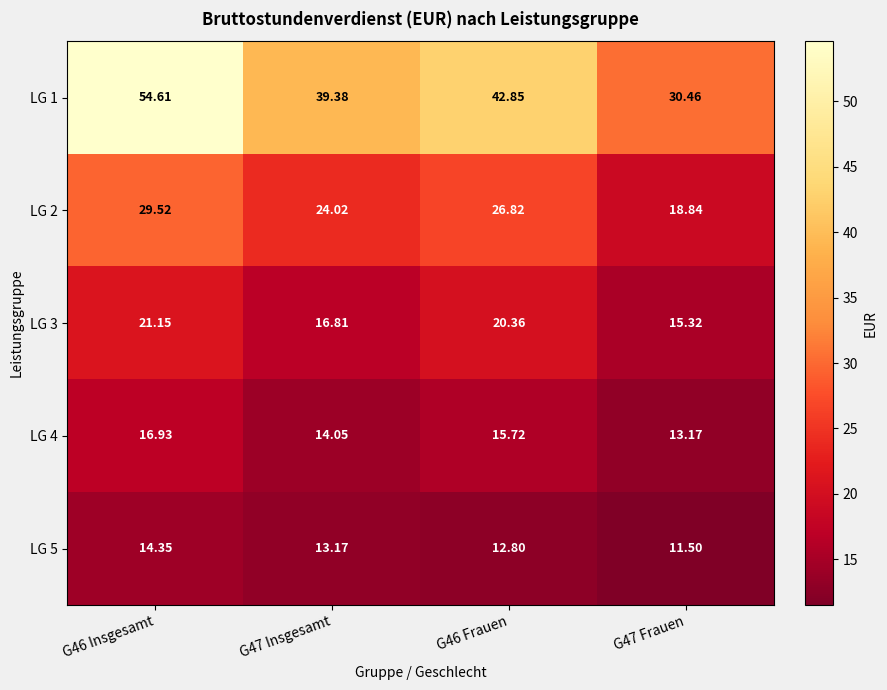

At how many categories does at least one series exceed 40?

2